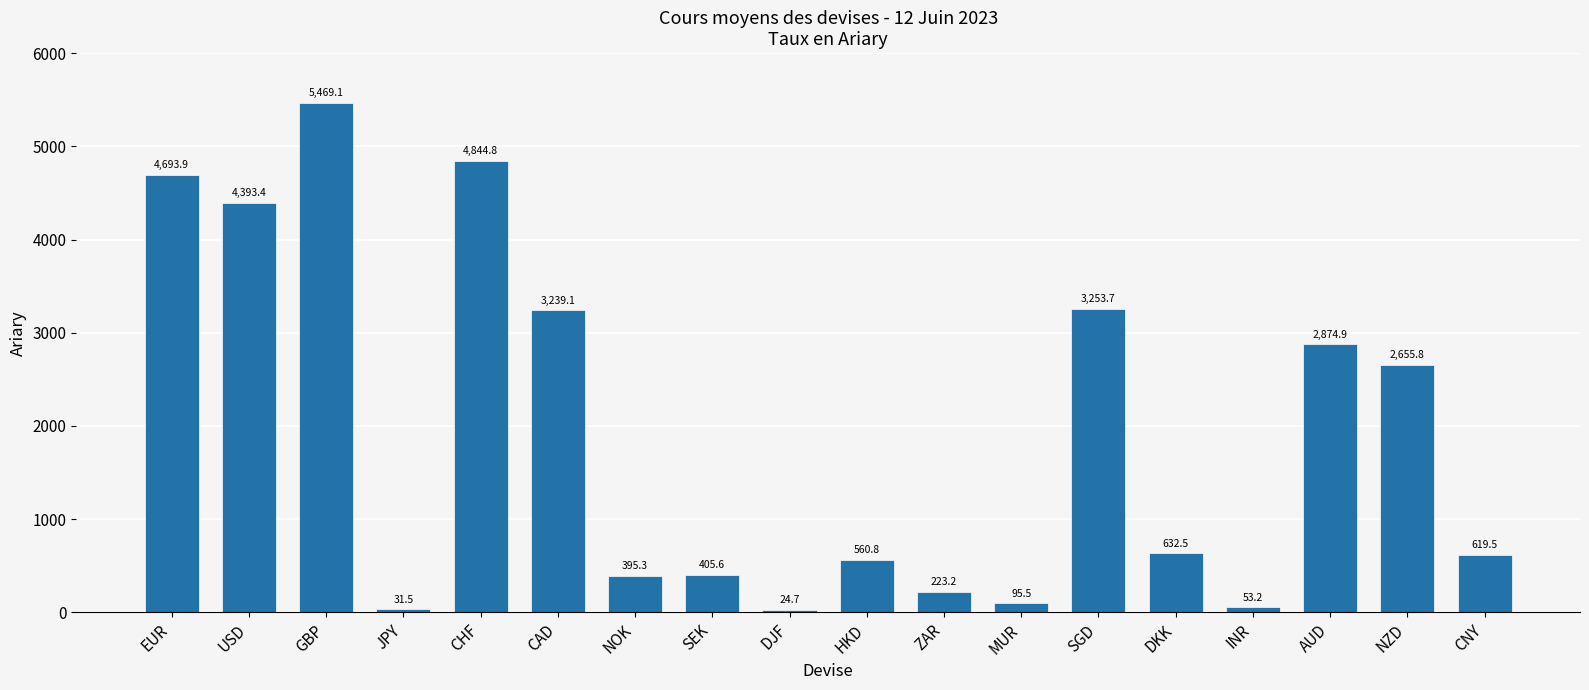

Rank the categories by value from lowest to highest.

DJF, JPY, INR, MUR, ZAR, NOK, SEK, HKD, CNY, DKK, NZD, AUD, CAD, SGD, USD, EUR, CHF, GBP